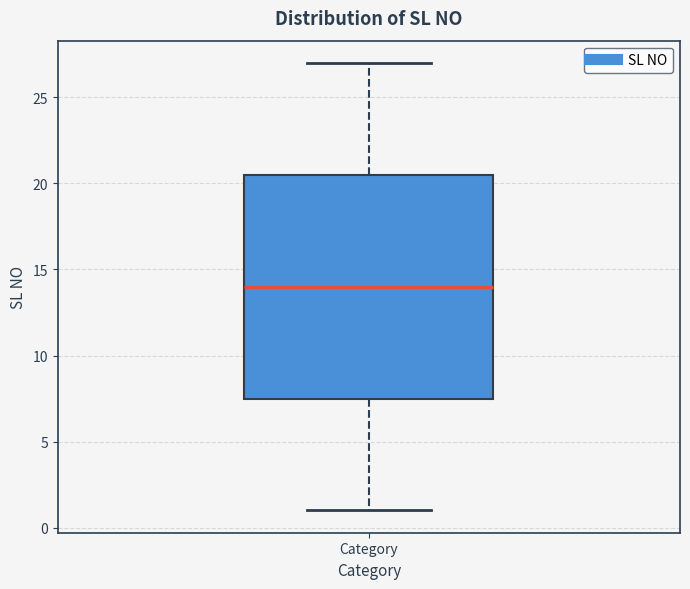

Read this box plot against the y-axis: the position of the median line, the range covered by the box, and the ends of both whiskers. The values are not printed on the chart, so give them approximately, as read against the axis.

median 14.0, box 7.5 to 20.5, whiskers 1.0 to 27.0